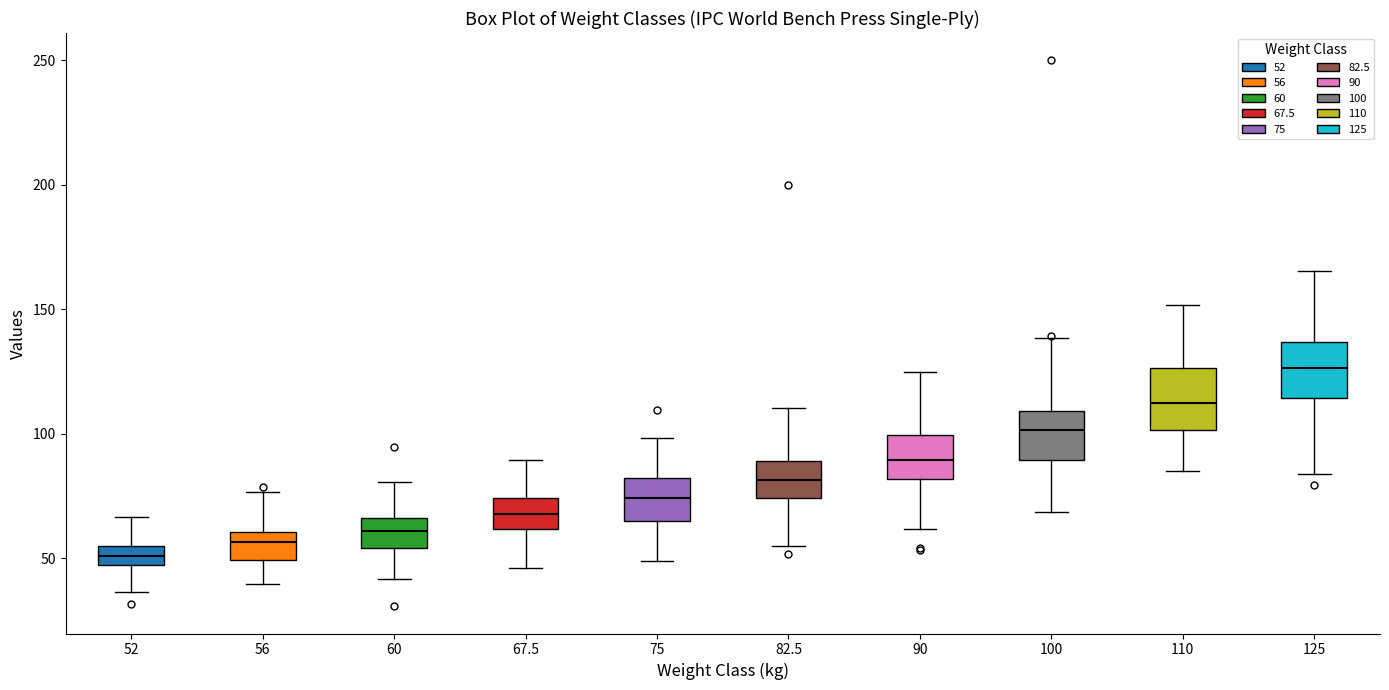

Reading left to right, transcribe this box plot: for each box, give where its median line is, the range the box spans, and where its two whiskers end, as read against the y-axis. The values are not printed on the chart, so give them approximately, as read against the axis.

52: median 50, box 45 to 55, whiskers 35 to 65
56: median 55, box 50 to 60, whiskers 40 to 75
60: median 60, box 55 to 65, whiskers 40 to 80
67.5: median 70, box 60 to 75, whiskers 45 to 90
75: median 75, box 65 to 80, whiskers 50 to 100
82.5: median 80, box 75 to 90, whiskers 55 to 110
90: median 90, box 80 to 100, whiskers 60 to 125
100: median 100, box 90 to 110, whiskers 70 to 140
110: median 115, box 100 to 125, whiskers 85 to 150
125: median 125, box 115 to 135, whiskers 85 to 165